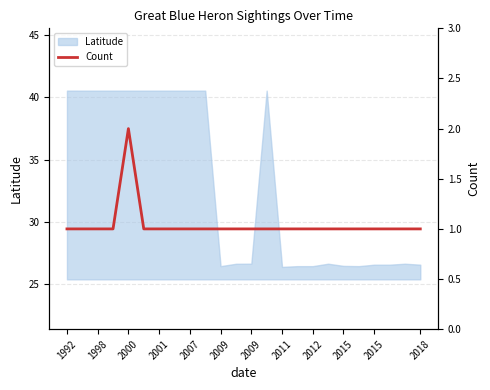

Which category has the highest value across all series?

2000